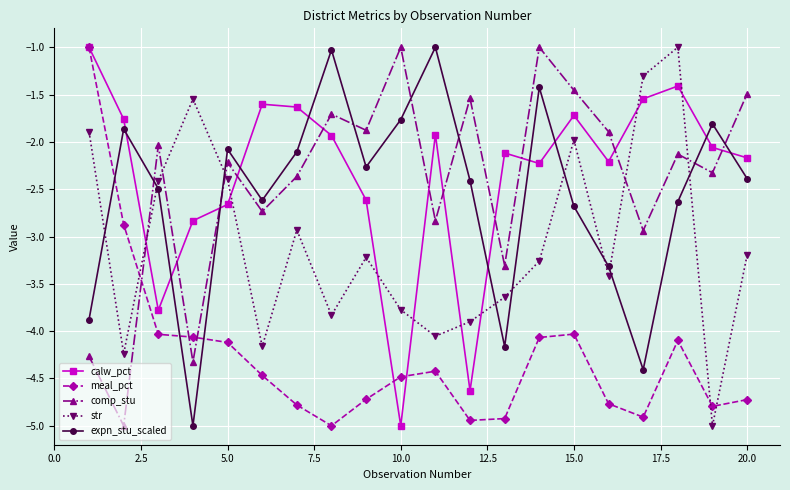

How many intersections are there between meal_pct and comp_stu?

3